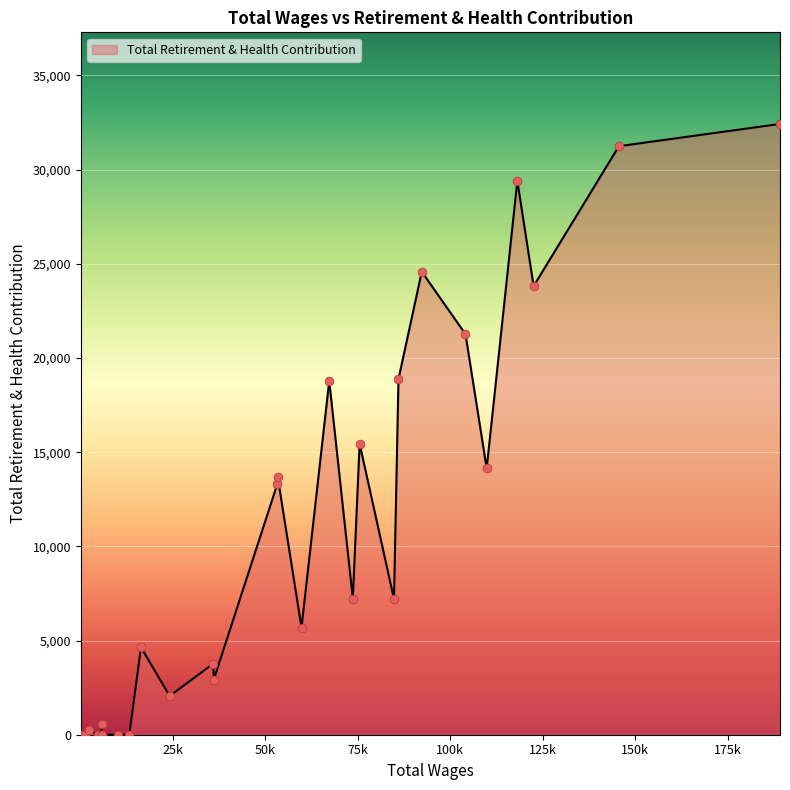

What is the greatest value displayed?

32422